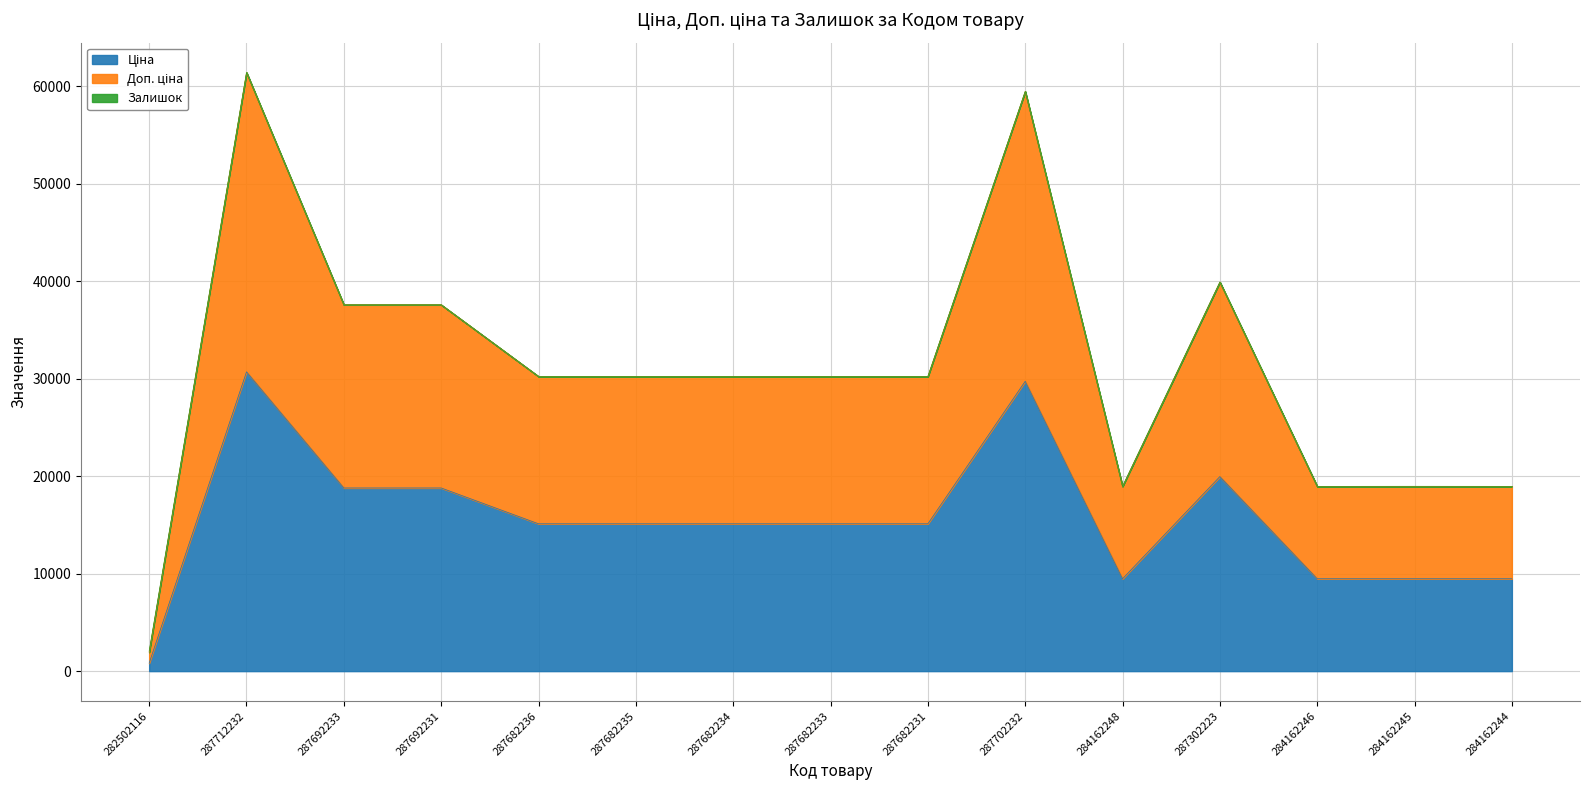

Which label corresponds to the largest value in the chart?

287712232